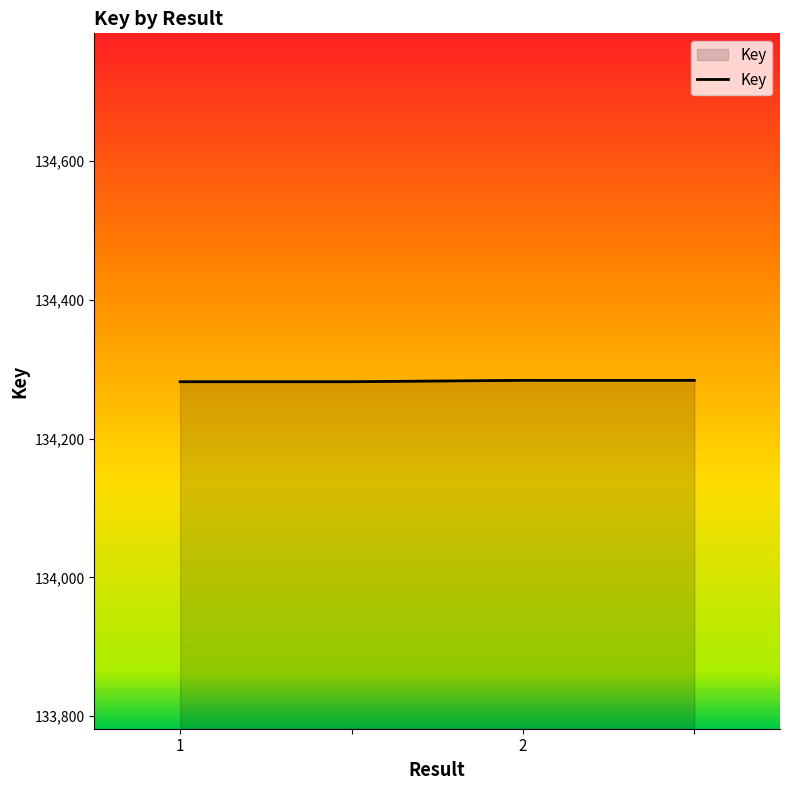

What is the average value?

134283